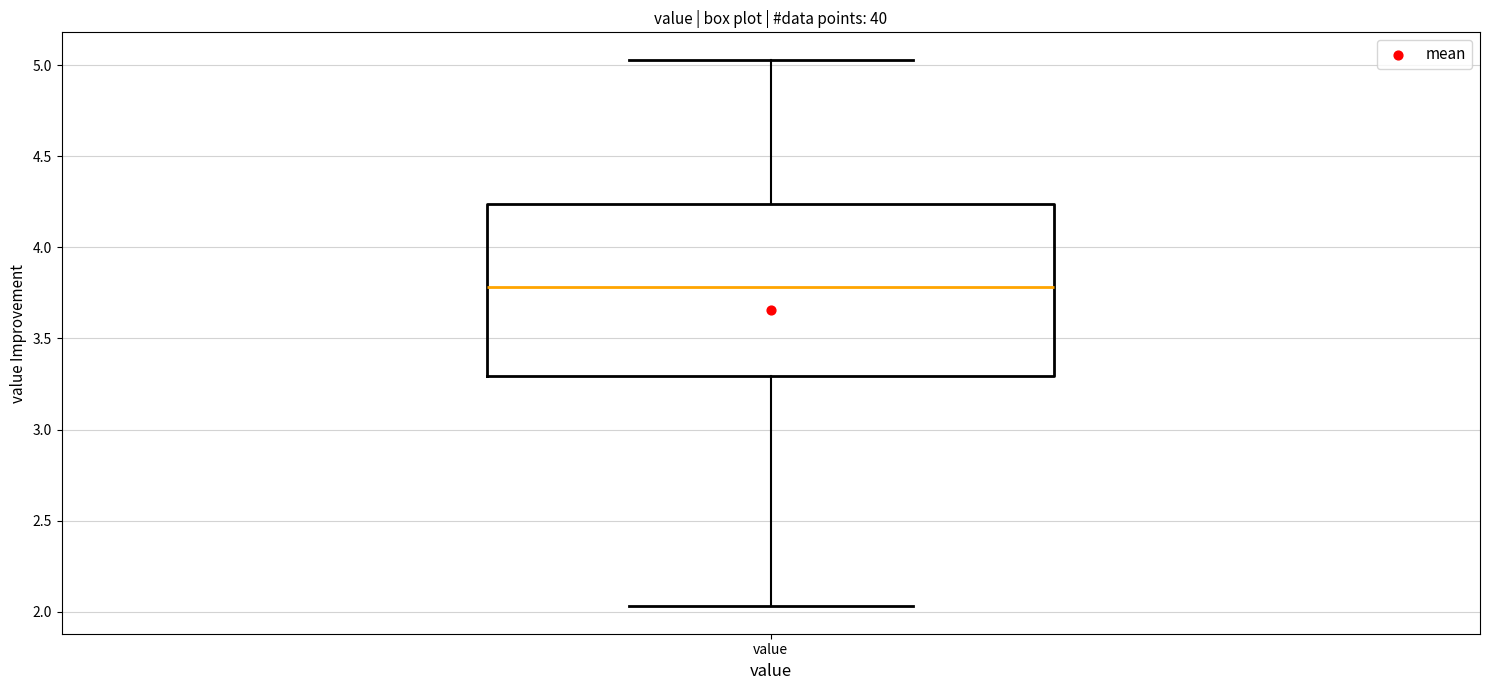

Where is the upper edge of the box for value on the y-axis? The values are not printed on the chart, so give them approximately, as read against the axis.

4.25